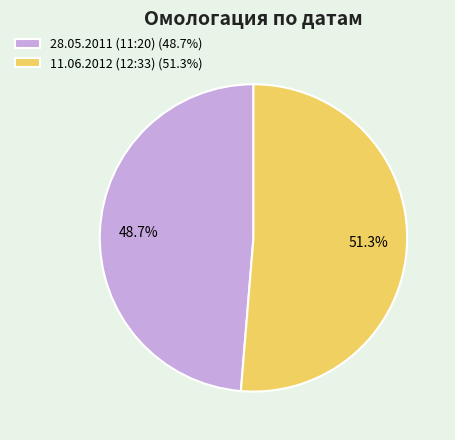

Approximately how many times larger is the value at 28.05.2011 (11:20) compared to 11.06.2012 (12:33)?

0.9